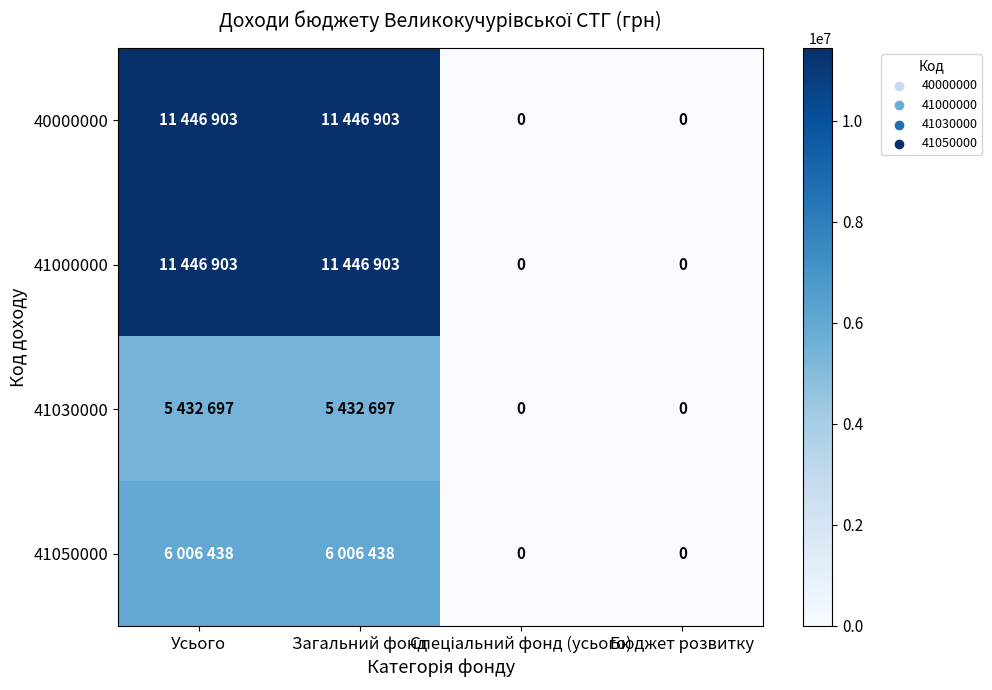

What is the average value of the 41030000 series?

2716348